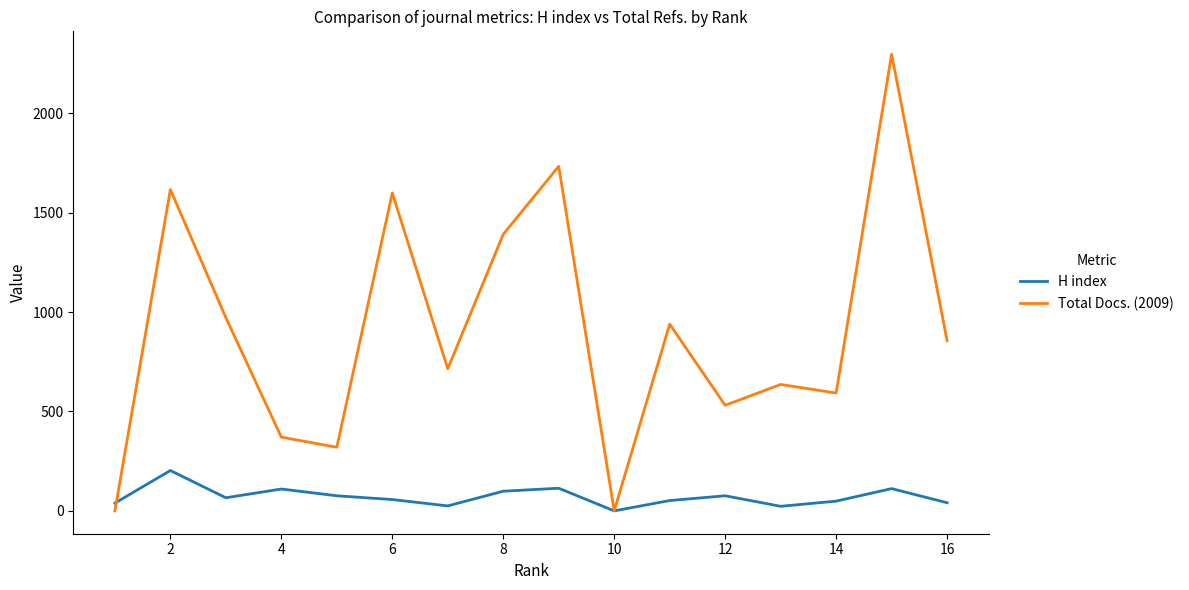

What is the highest value of the H index series?

203